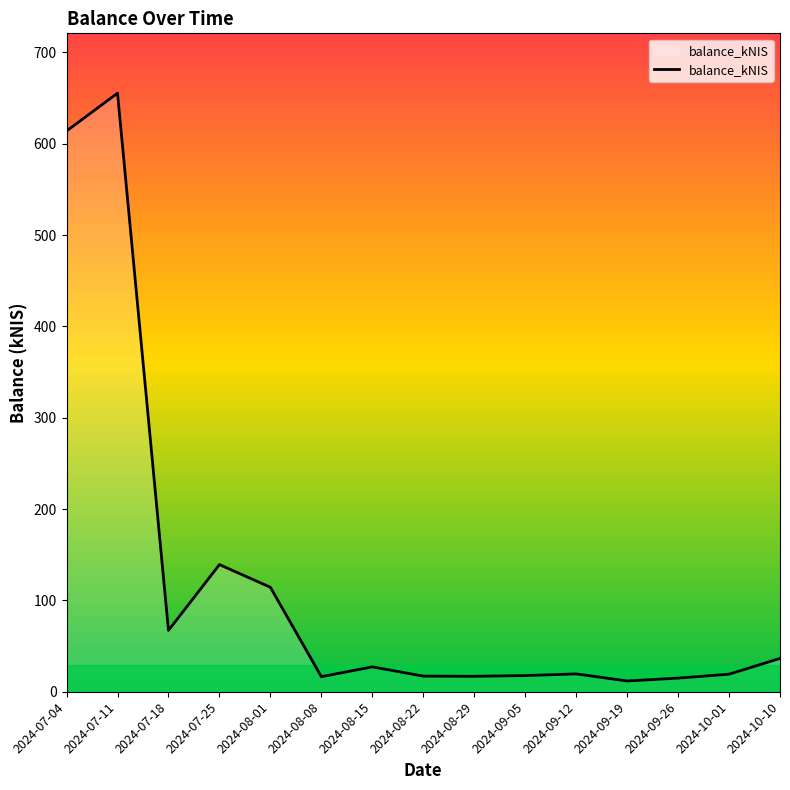

What is the maximum value shown in the chart?

655.4